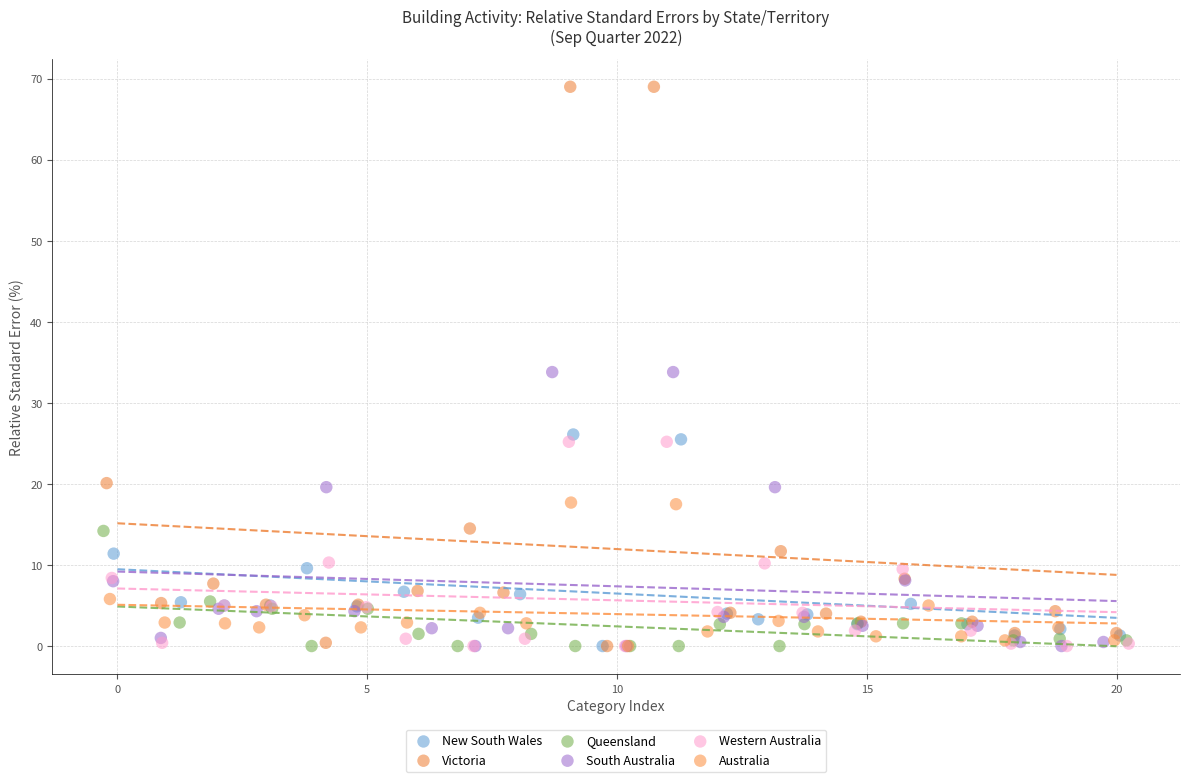

Which series contains the highest Y value?

Victoria